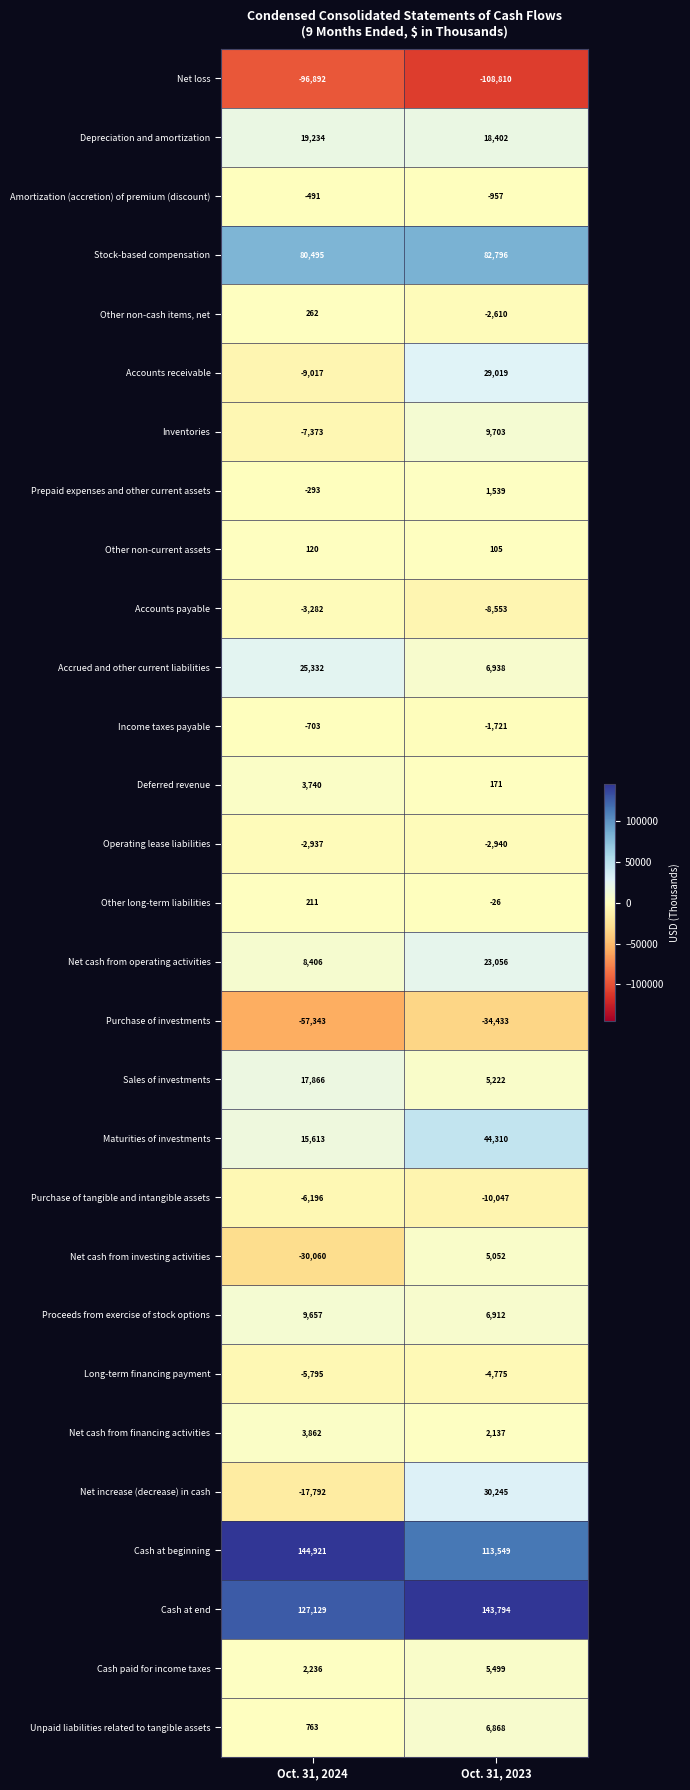

What is the sum of the Cash paid for income taxes values at Oct. 31, 2024 and Oct. 31, 2023?

7735